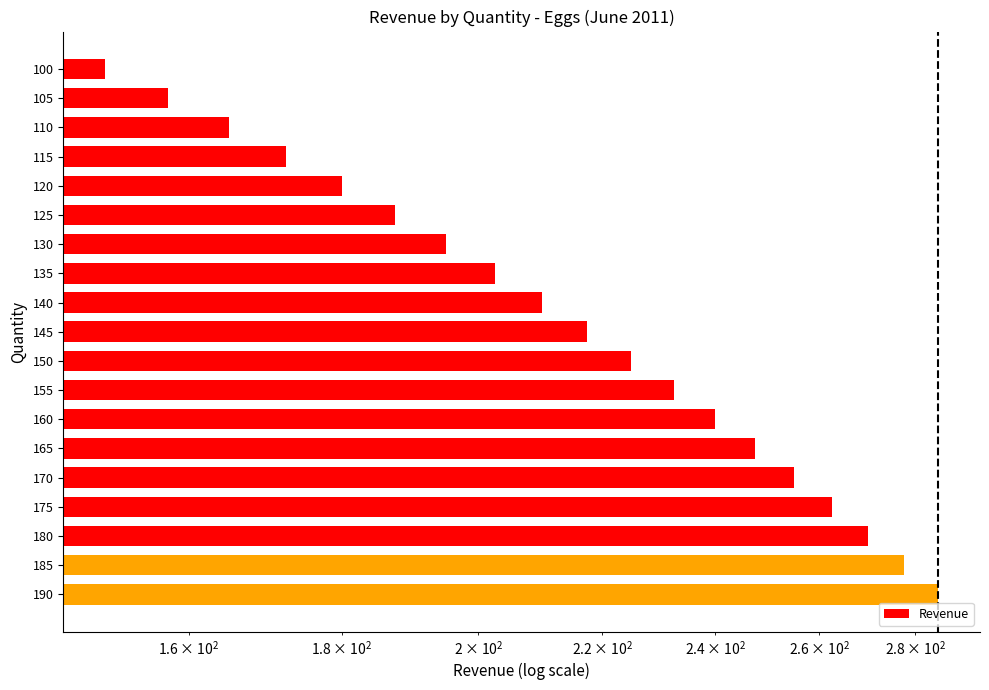

Is it true that the value at 175 is 99.3?

False